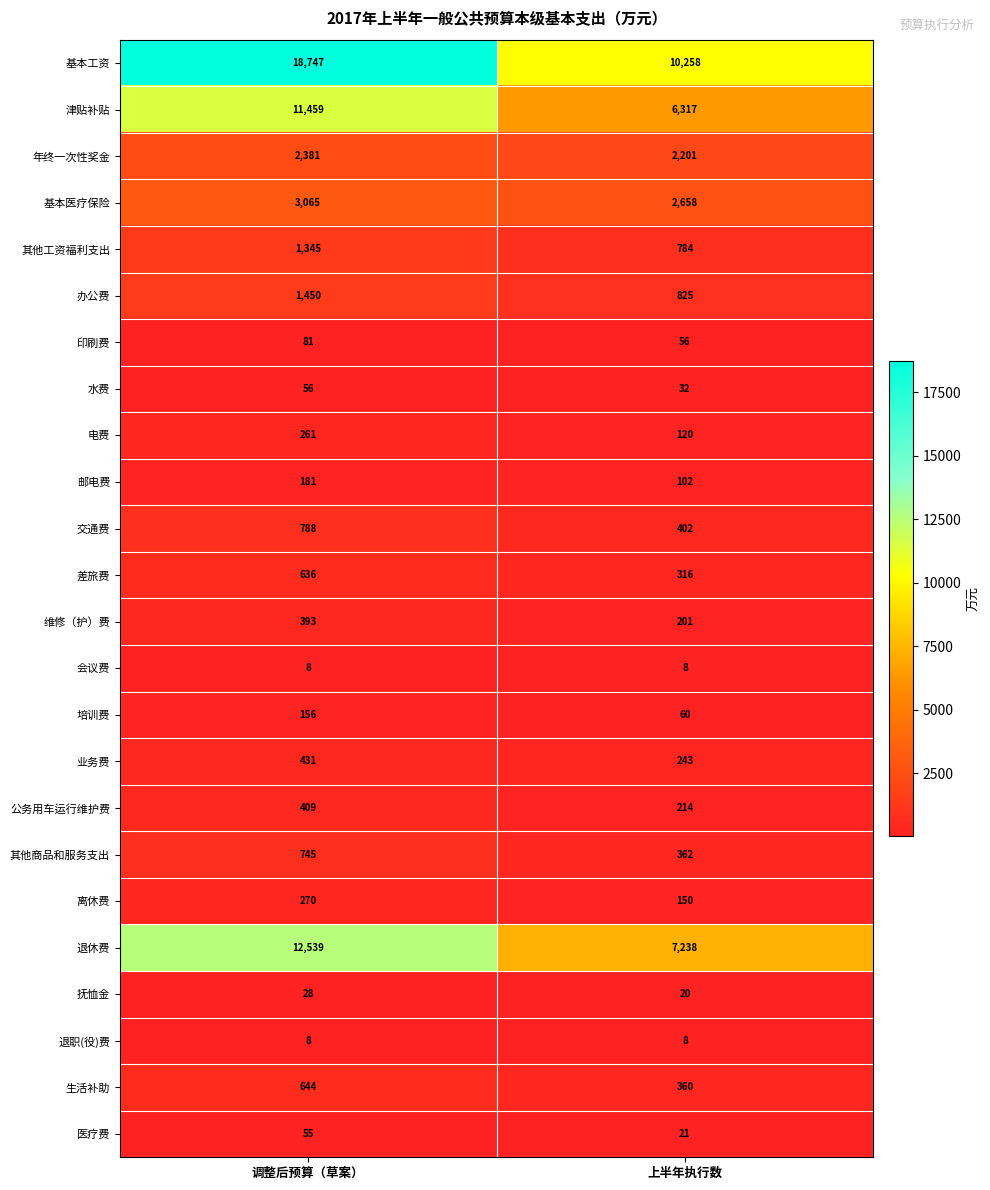

Which series has the largest total across all categories?

基本工资